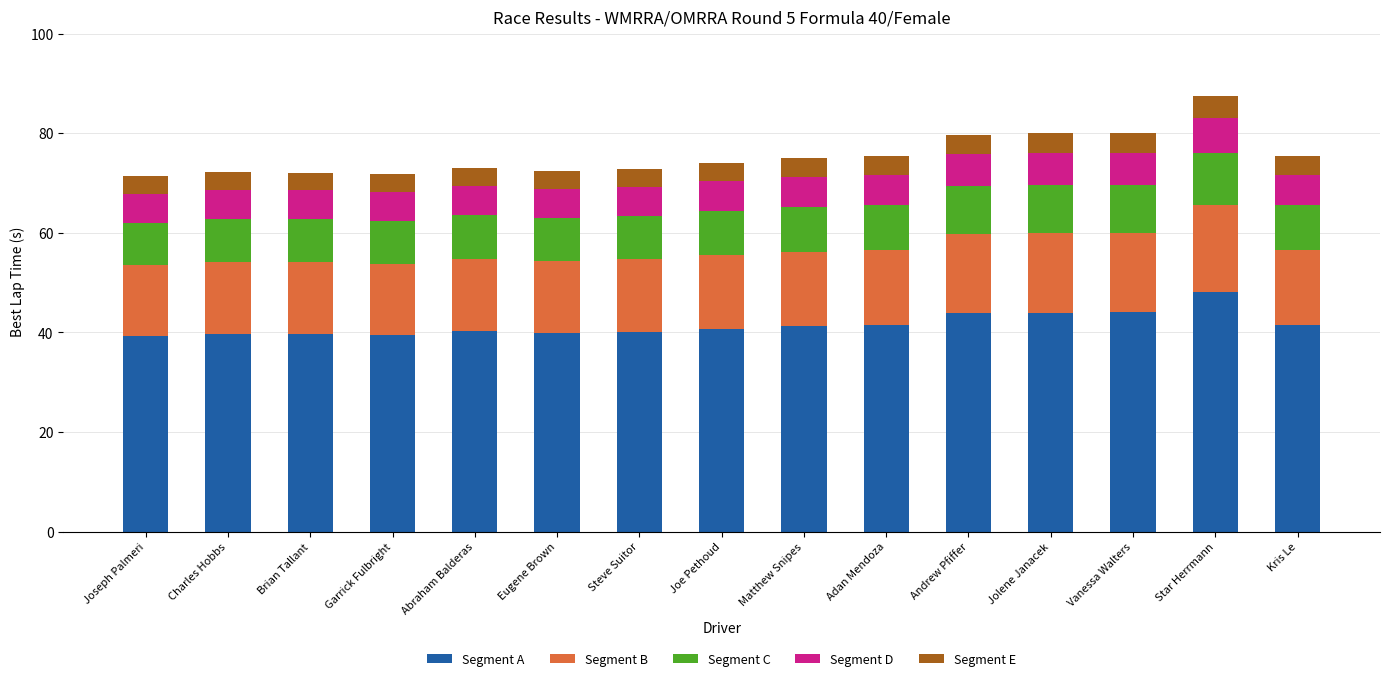

Which category has the highest value in the Segment A series?

Star Herrmann